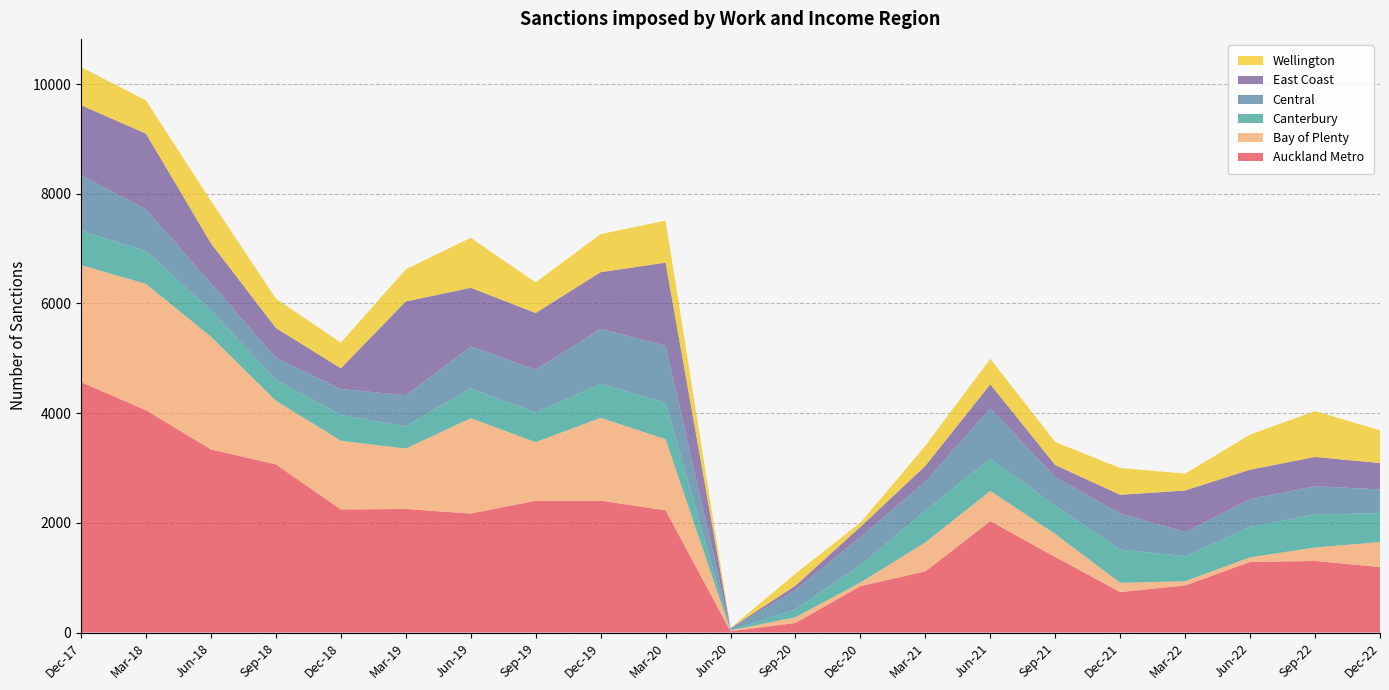

Reading right to left, extract all data points from this chart.

Auckland Metro: 1194	1305	1287	858	738	1377	2031	1116	846	174	24	2229	2403	2403	2169	2253	2244	3066	3339	4053	4566
Bay of Plenty: 456	246	84	78	168	420	552	528	66	105	15	1296	1512	1068	1740	1101	1254	1161	2055	2304	2133
Canterbury: 528	600	555	456	609	516	588	582	312	141	6	666	618	540	543	408	465	381	483	597	630
Central: 432	516	507	441	654	522	915	528	516	357	21	1038	1005	780	765	564	477	402	492	762	1011
East Coast: 480	534	537	756	342	219	441	285	186	78	12	1515	1032	1035	1068	1710	378	543	729	1380	1275
Wellington: 597	837	639	309	489	420	465	366	78	219	3	768	693	558	912	585	468	534	774	606	693